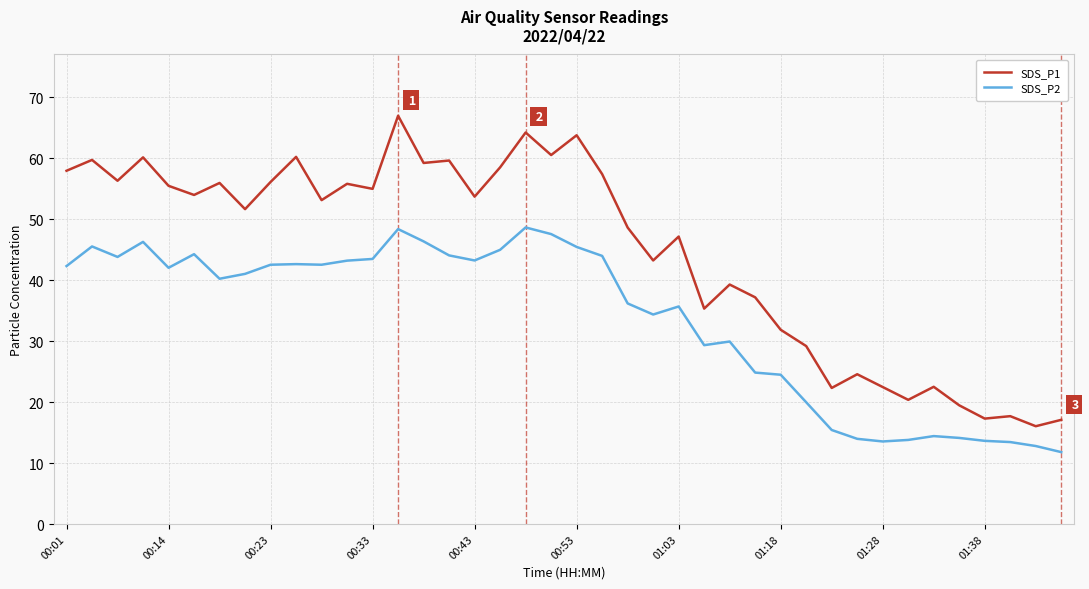

List the series in order of their peak value, highest first.

SDS_P1, SDS_P2